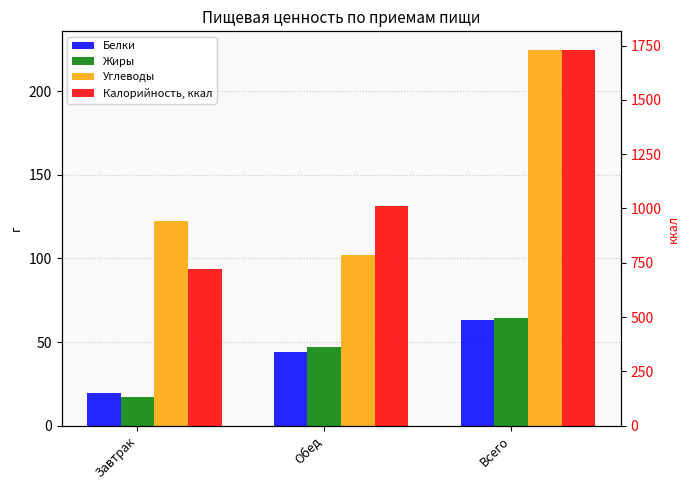

At which category is the sum across all series the highest?

Всего